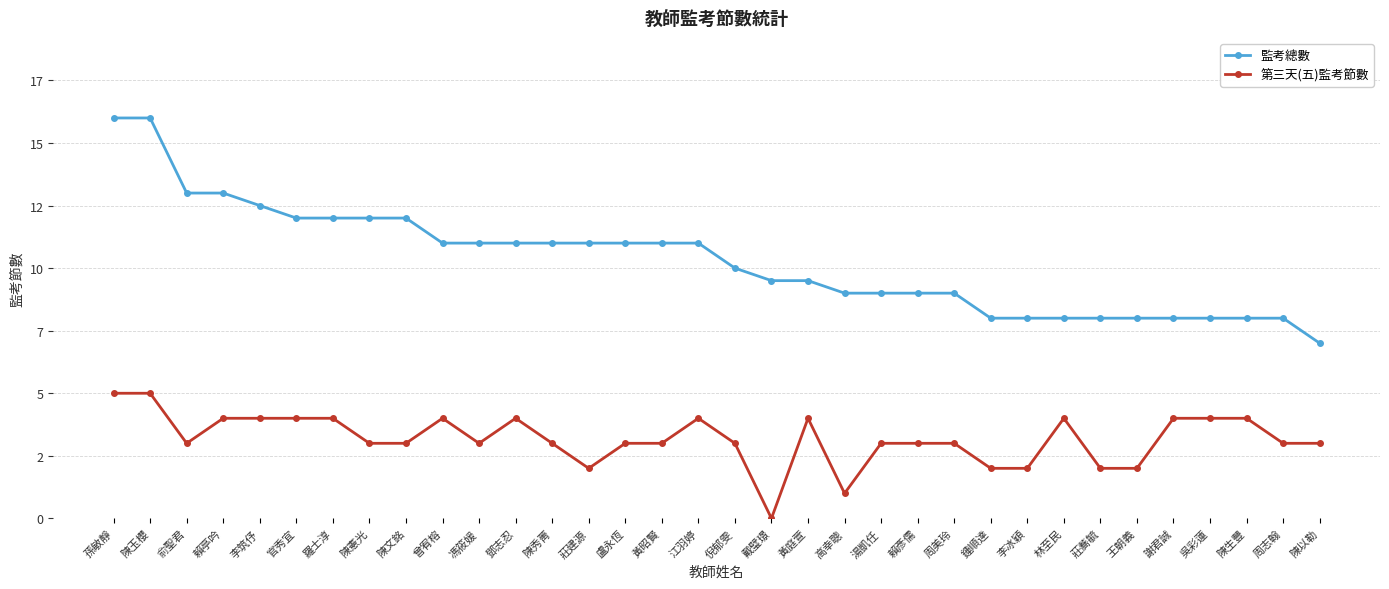

What is the label of the 3rd point from the left?

俞聖君